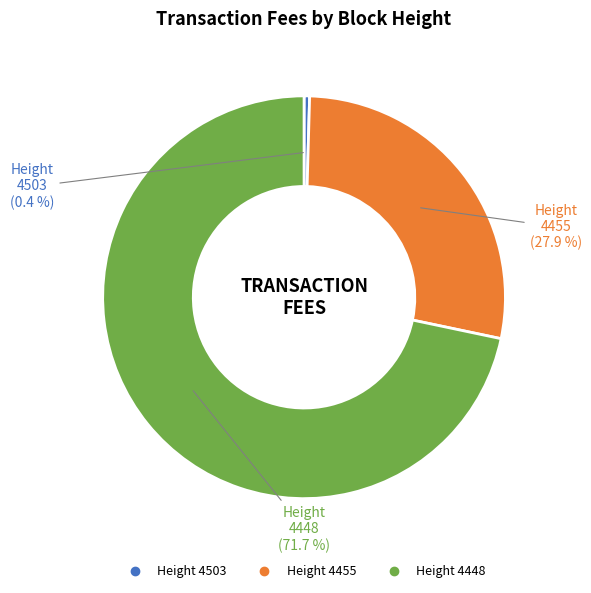

Is there a majority slice in this chart?

Yes